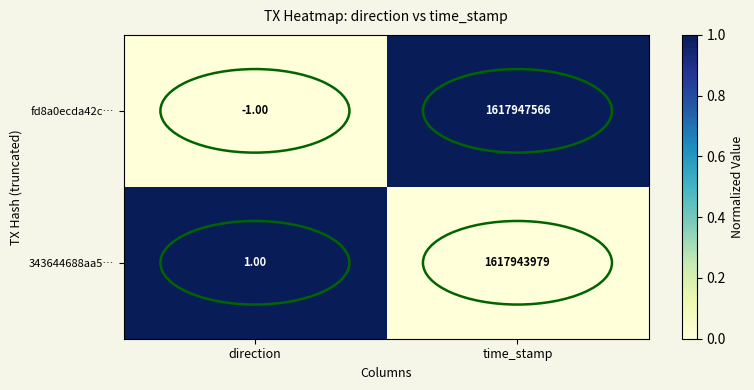

Rank the series by their maximum value, from highest to lowest.

fd8a0ecda42c…, 343644688aa5…